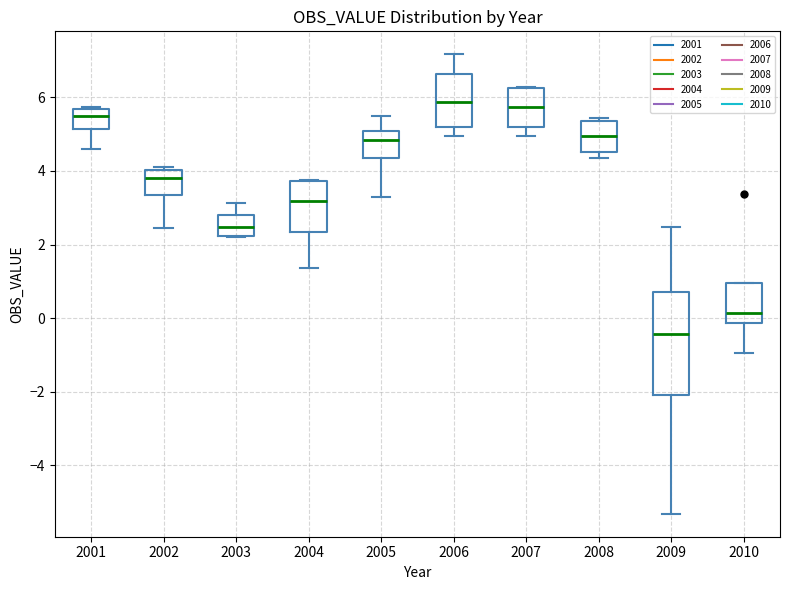

Comparing the boxes themselves (not the whiskers), which one is the tallest?

2009